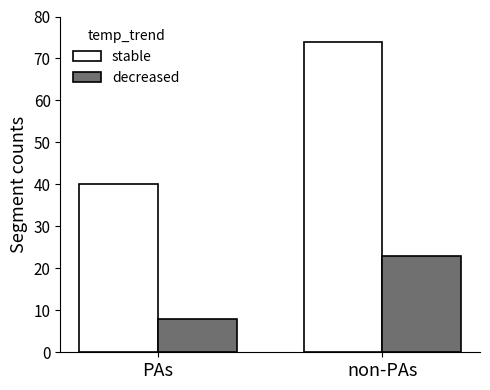

What is the highest value of the stable series?

74